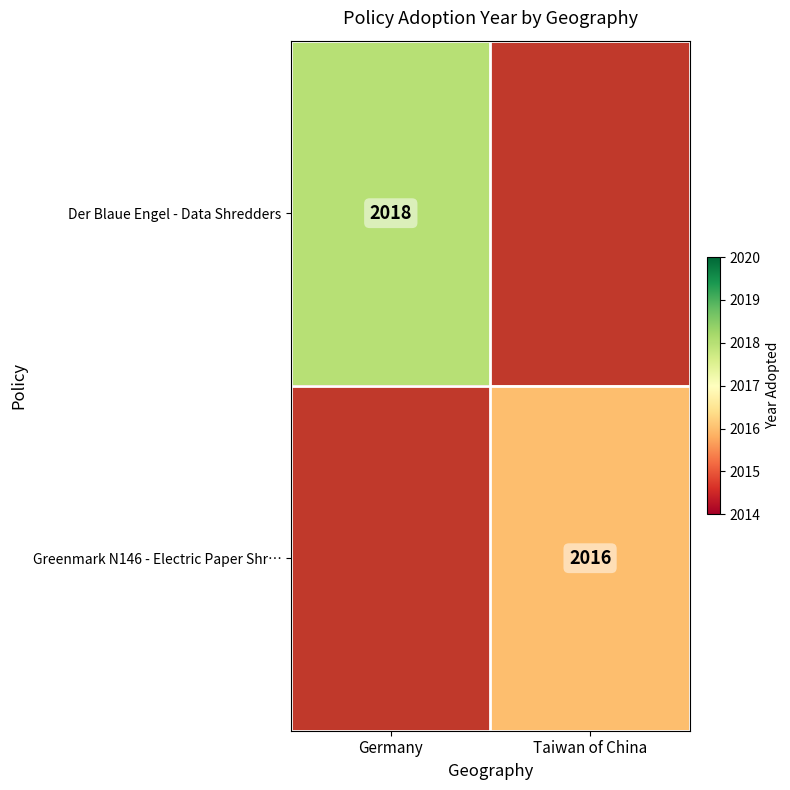

The value of Greenmark N146 - Electric Paper Shr… at Taiwan of China is 2893. True or false?

False